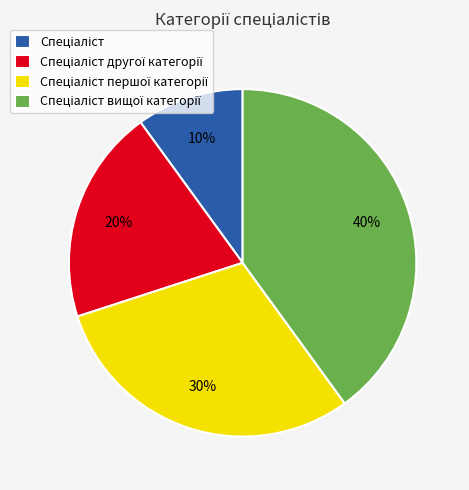

How many slices are in this pie chart?

4